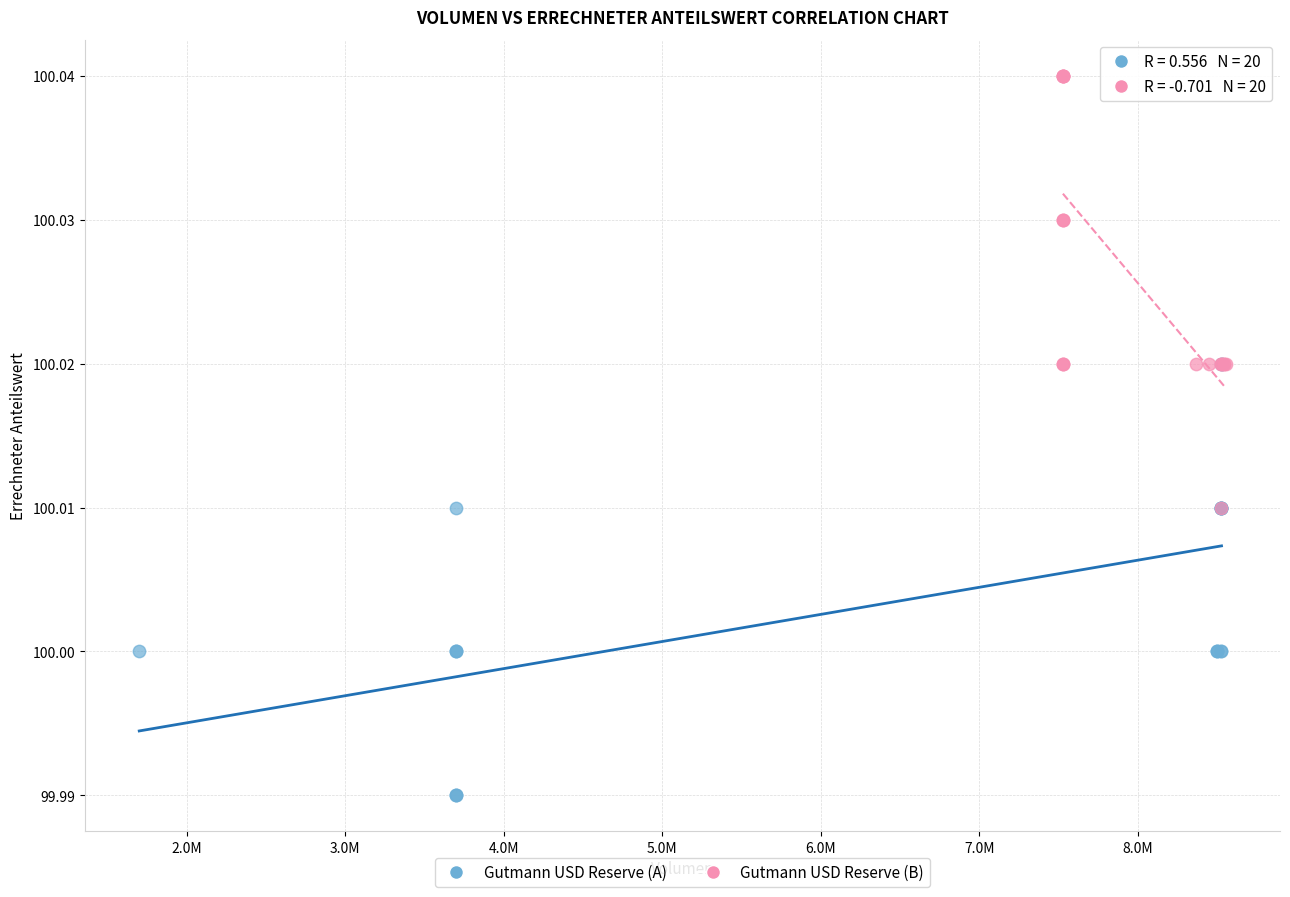

What are all the series names shown in the legend?

Gutmann USD Reserve (A), Gutmann USD Reserve (B)